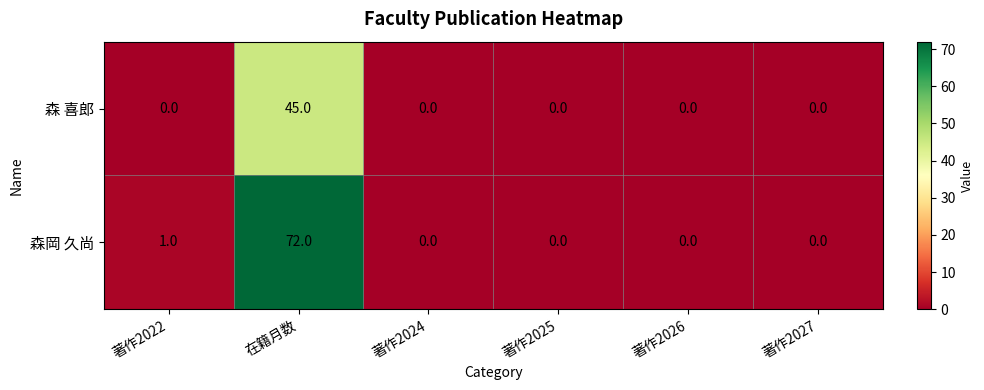

Rank the series by their average value, from lowest to highest.

森 喜郎, 森岡 久尚